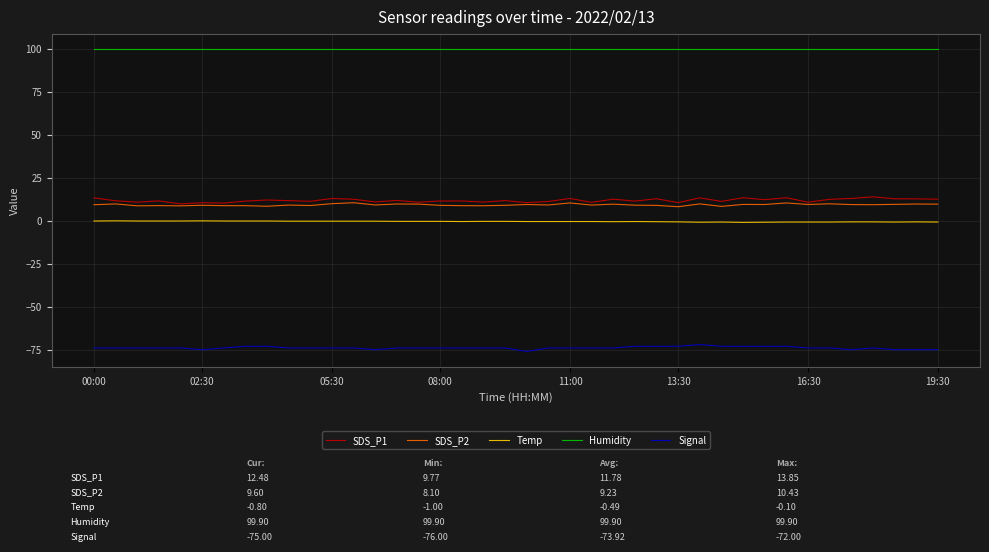

True or false: SDS_P2 and Humidity intersect in this chart.

False